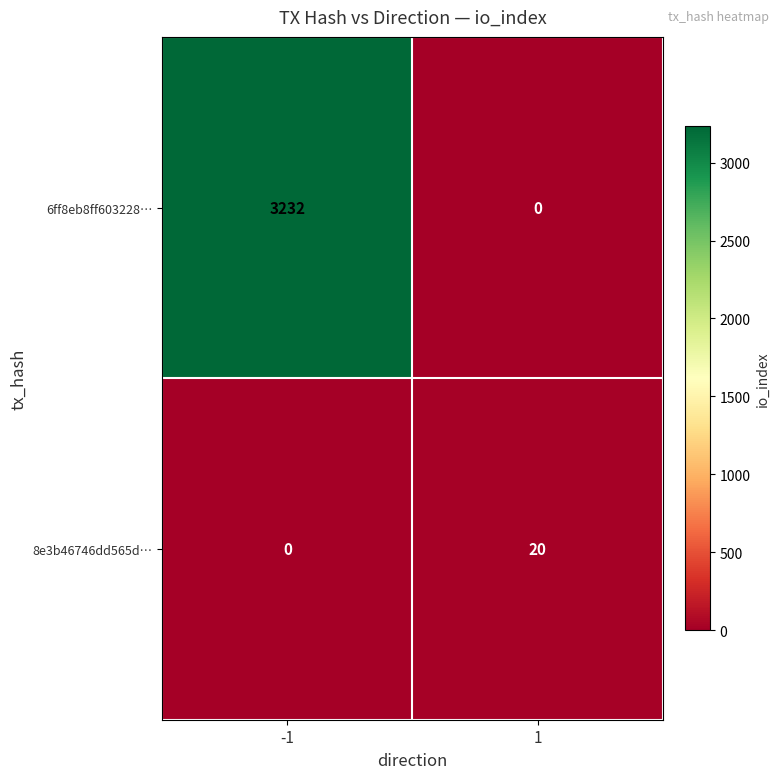

What is the maximum value shown in the chart?

3232